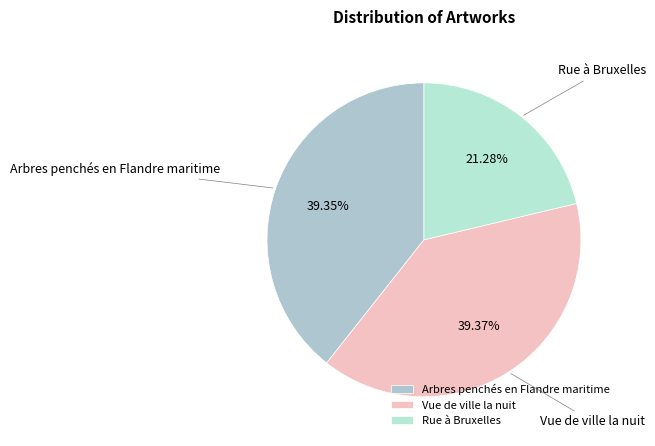

Between Rue à Bruxelles and Arbres penchés en Flandre maritime, which is larger?

Arbres penchés en Flandre maritime